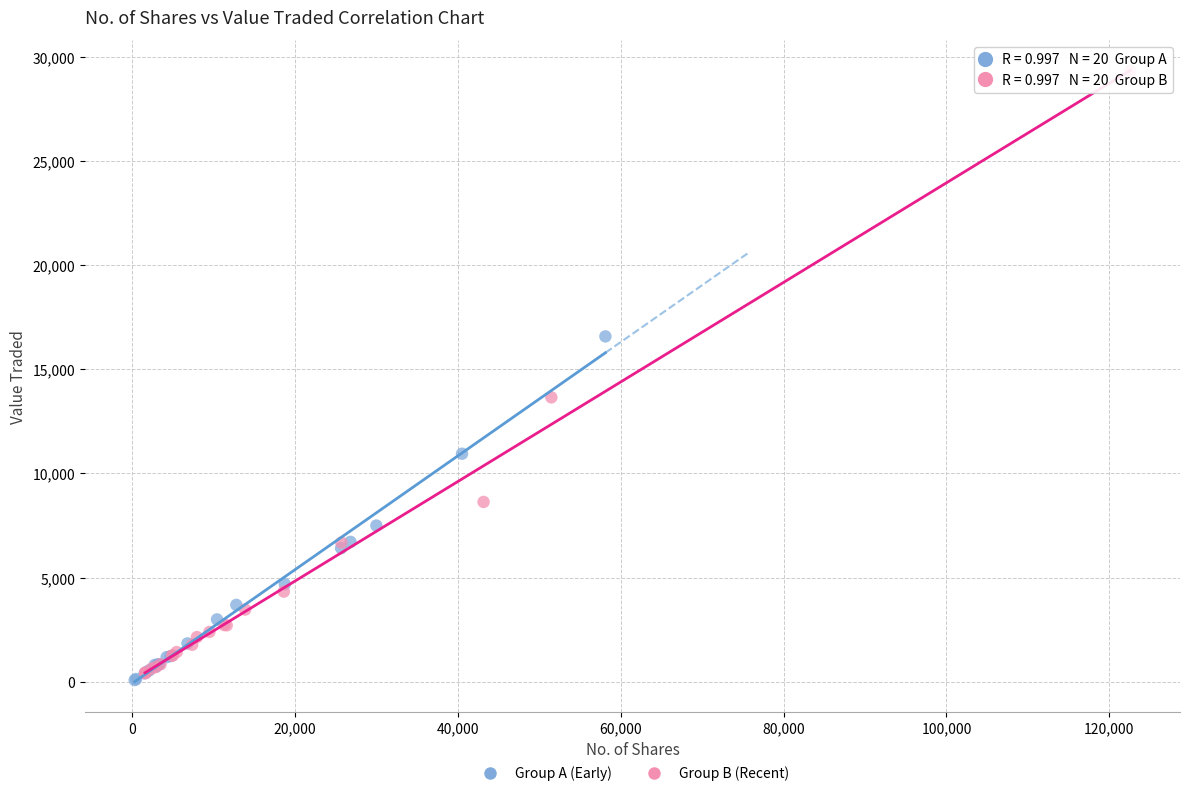

Which series has the largest Y range (max minus min)?

Group B (Recent)